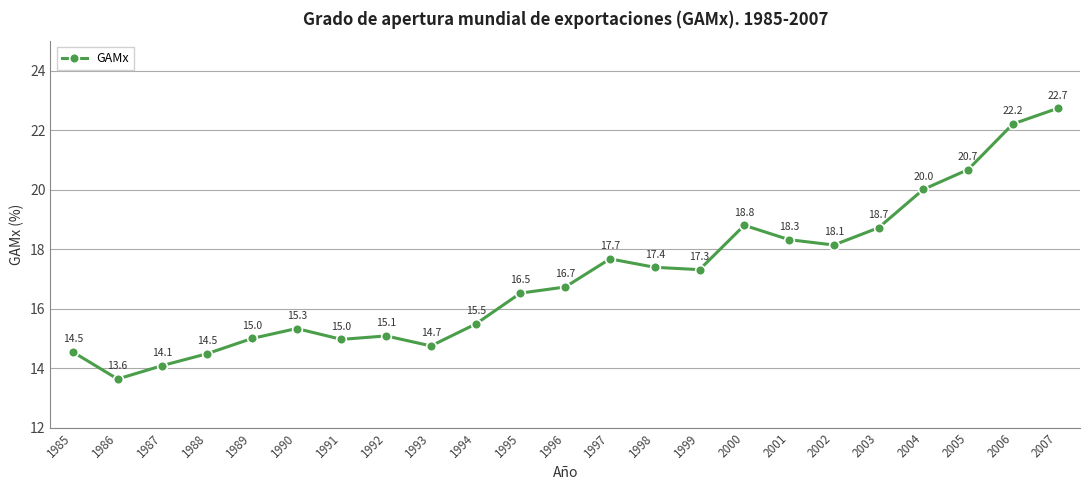

What is the change in value from 1995 to 2003?

+2.2